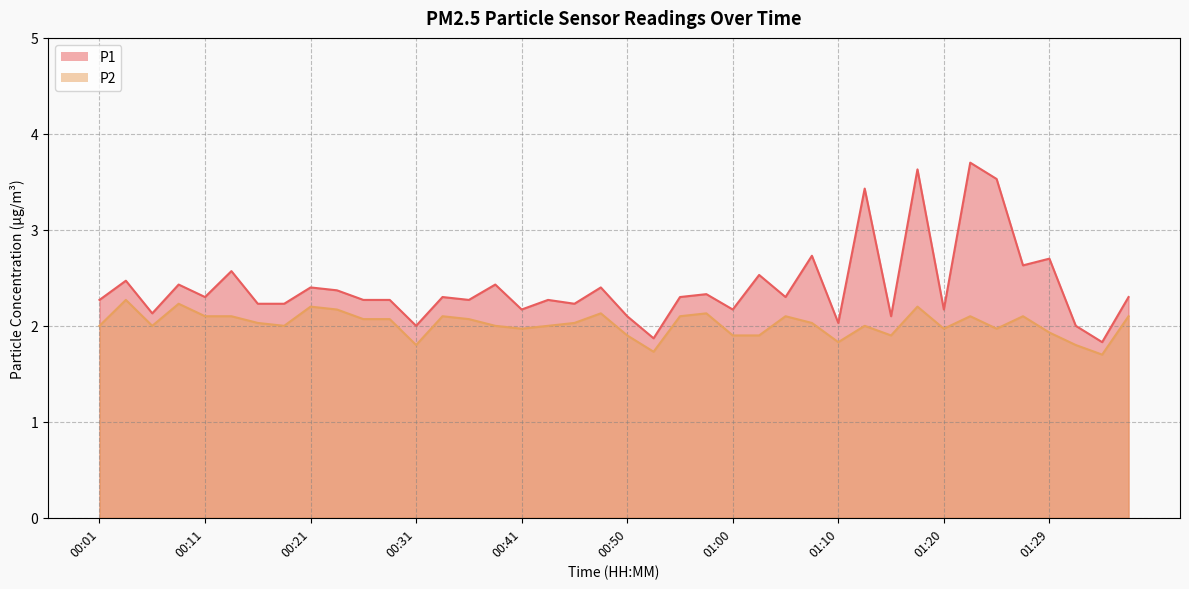

The value of P2 at 00:21 is 2.2. True or false?

True